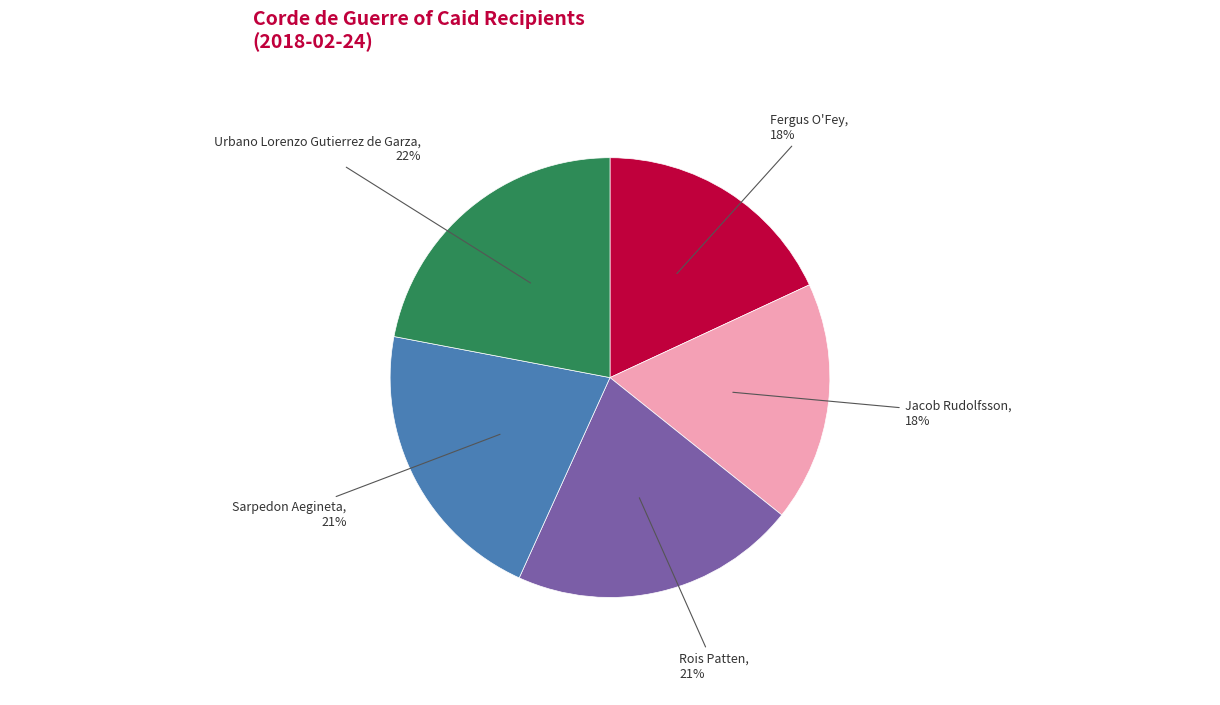

True or false: Urbano Lorenzo Gutierrez de Garza accounts for 22% of the total.

True